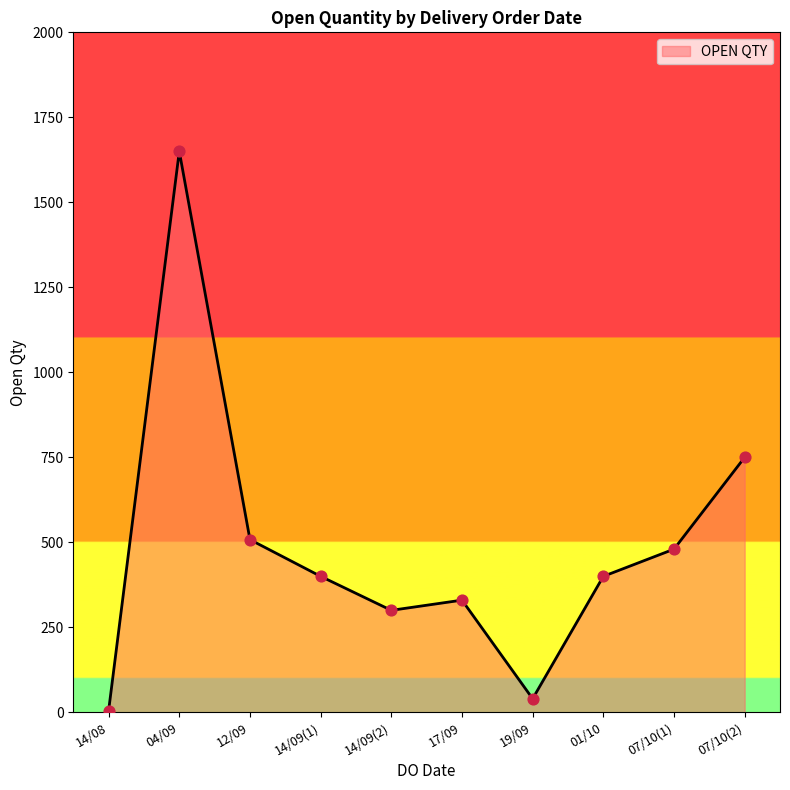

What is the ratio of the value at 12/09 to the value at 07/10(2)?

0.7